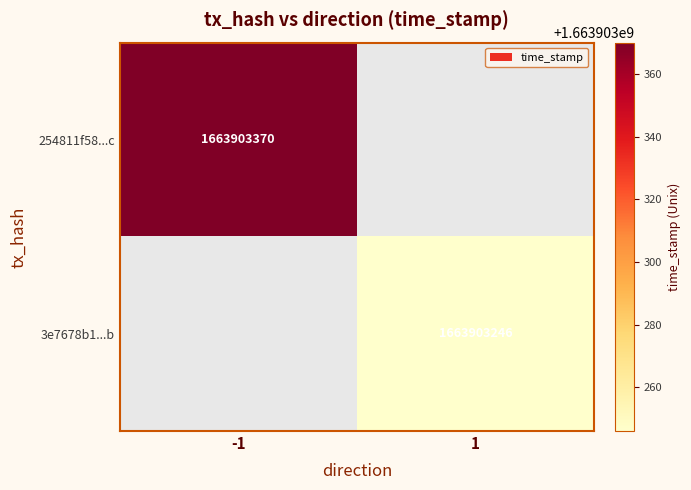

The value of 3e7678b1...b at 1 is 1663903246. True or false?

True